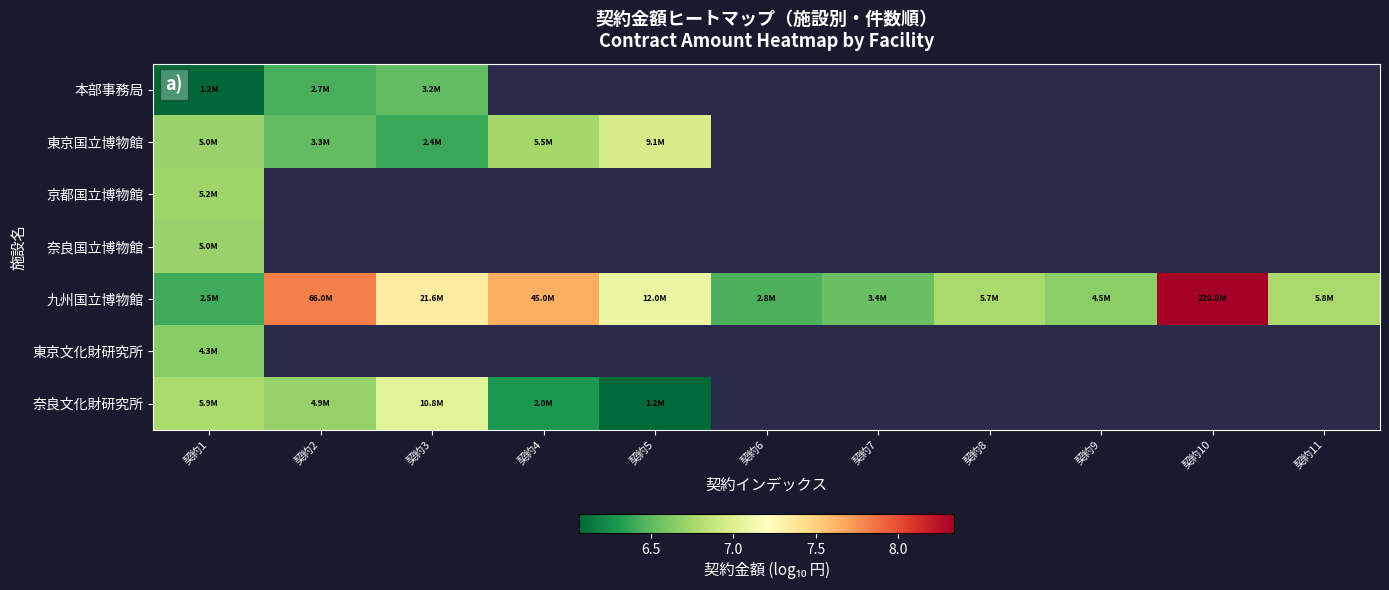

At which category is the sum across all series the highest?

契約1